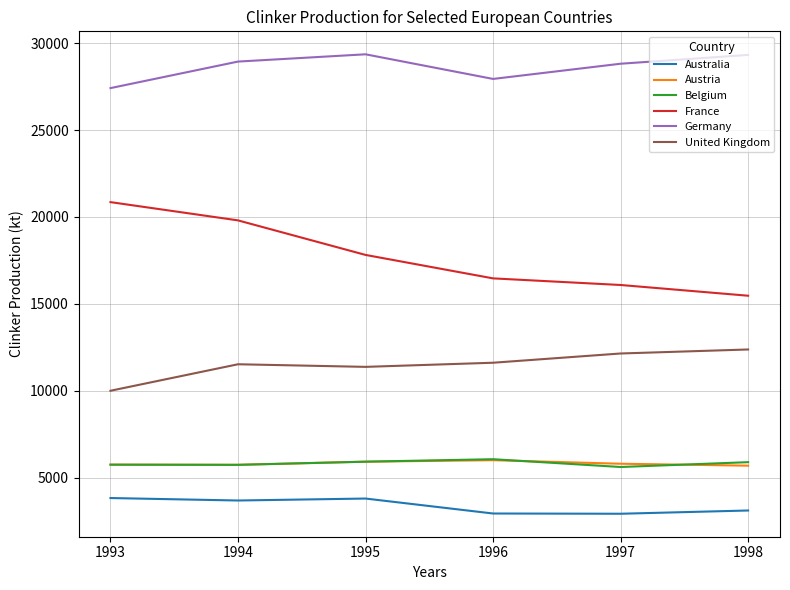

What is the spread (max minus min) of values at 1997?

25904.7